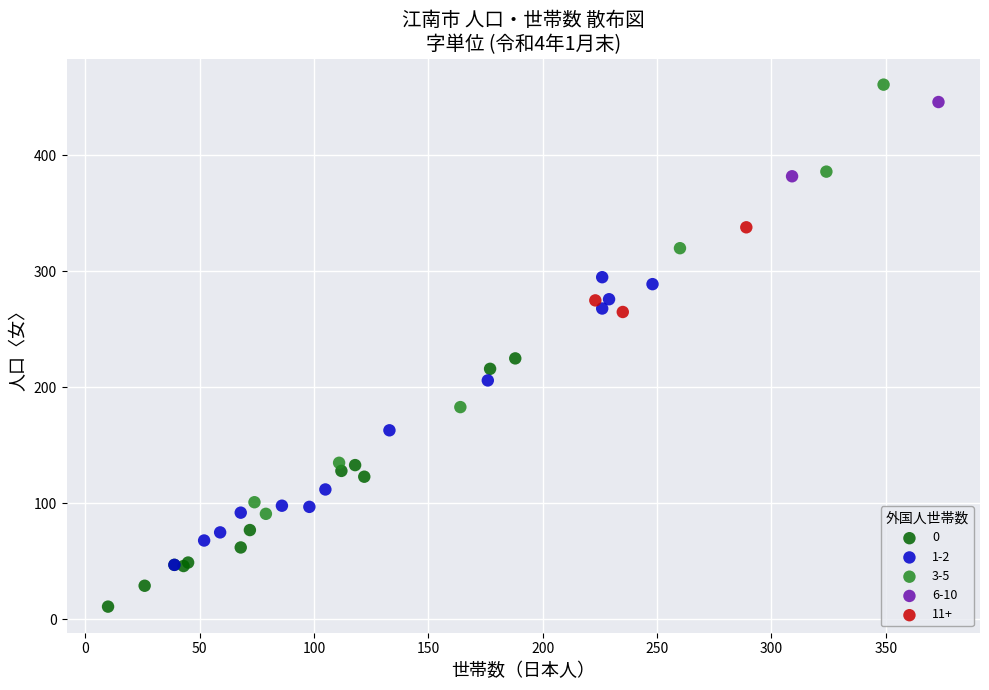

Which series reaches the minimum Y coordinate?

0